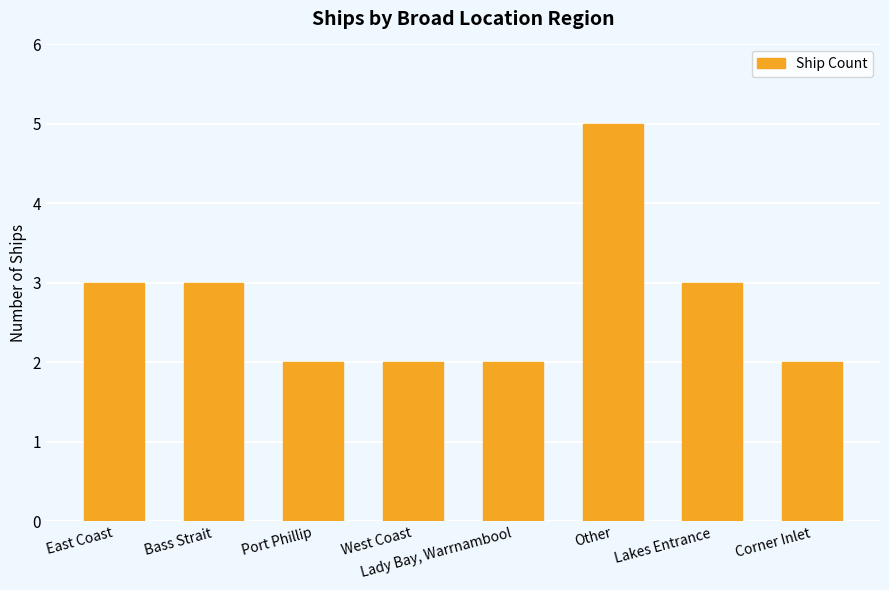

What is the label of the 5th bar from the left?

Lady Bay, Warrnambool